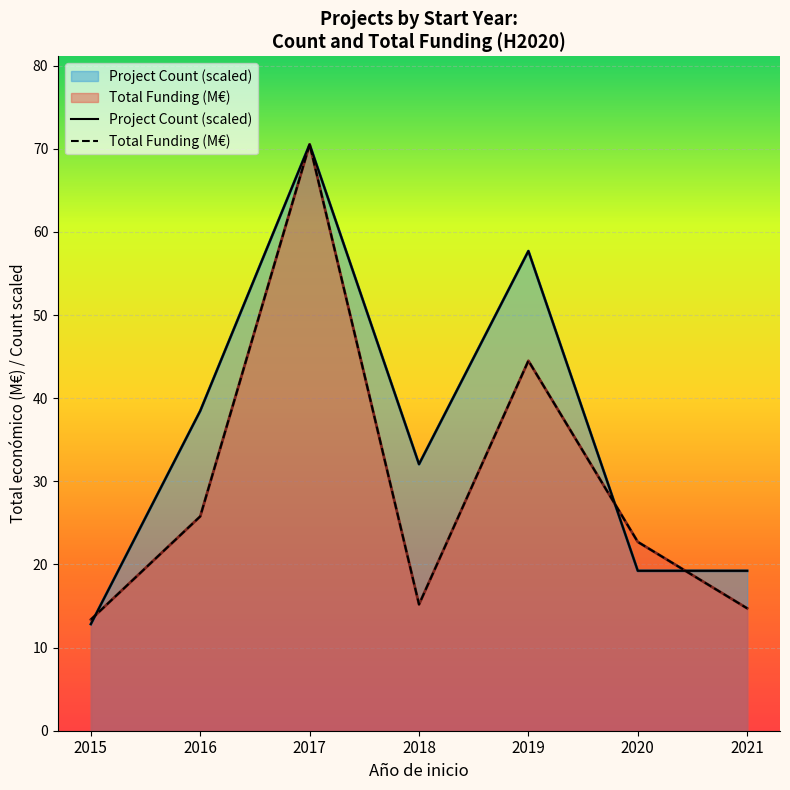

What is the lowest value of the Total Funding (M€) series?

13.4